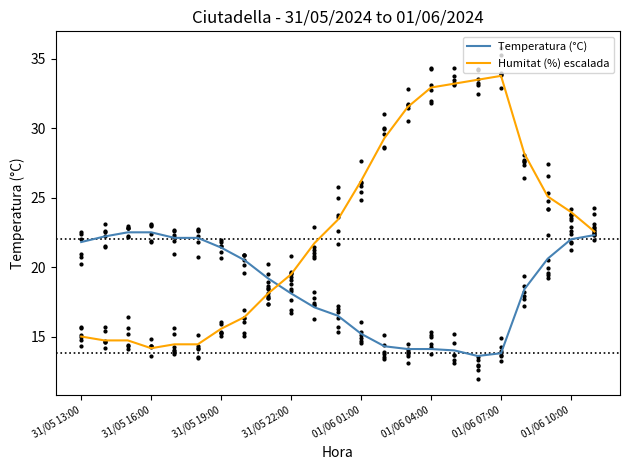

What is the lowest value of the Humitat (%) escalada series?

14.2